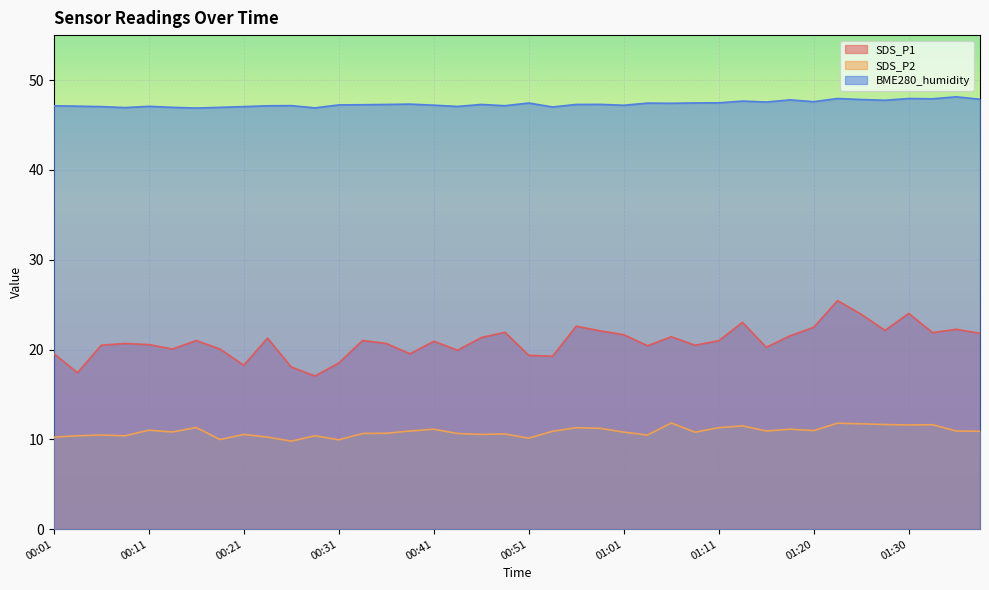

True or false: SDS_P2 has a value of 9.9 at 00:31.

True